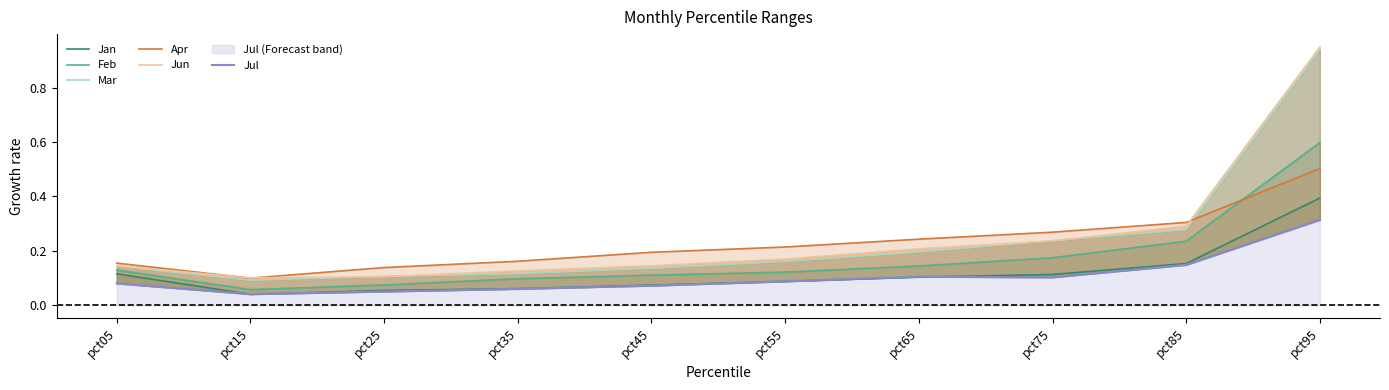

What is the difference between the second highest and second lowest values in the Jun series?

0.2